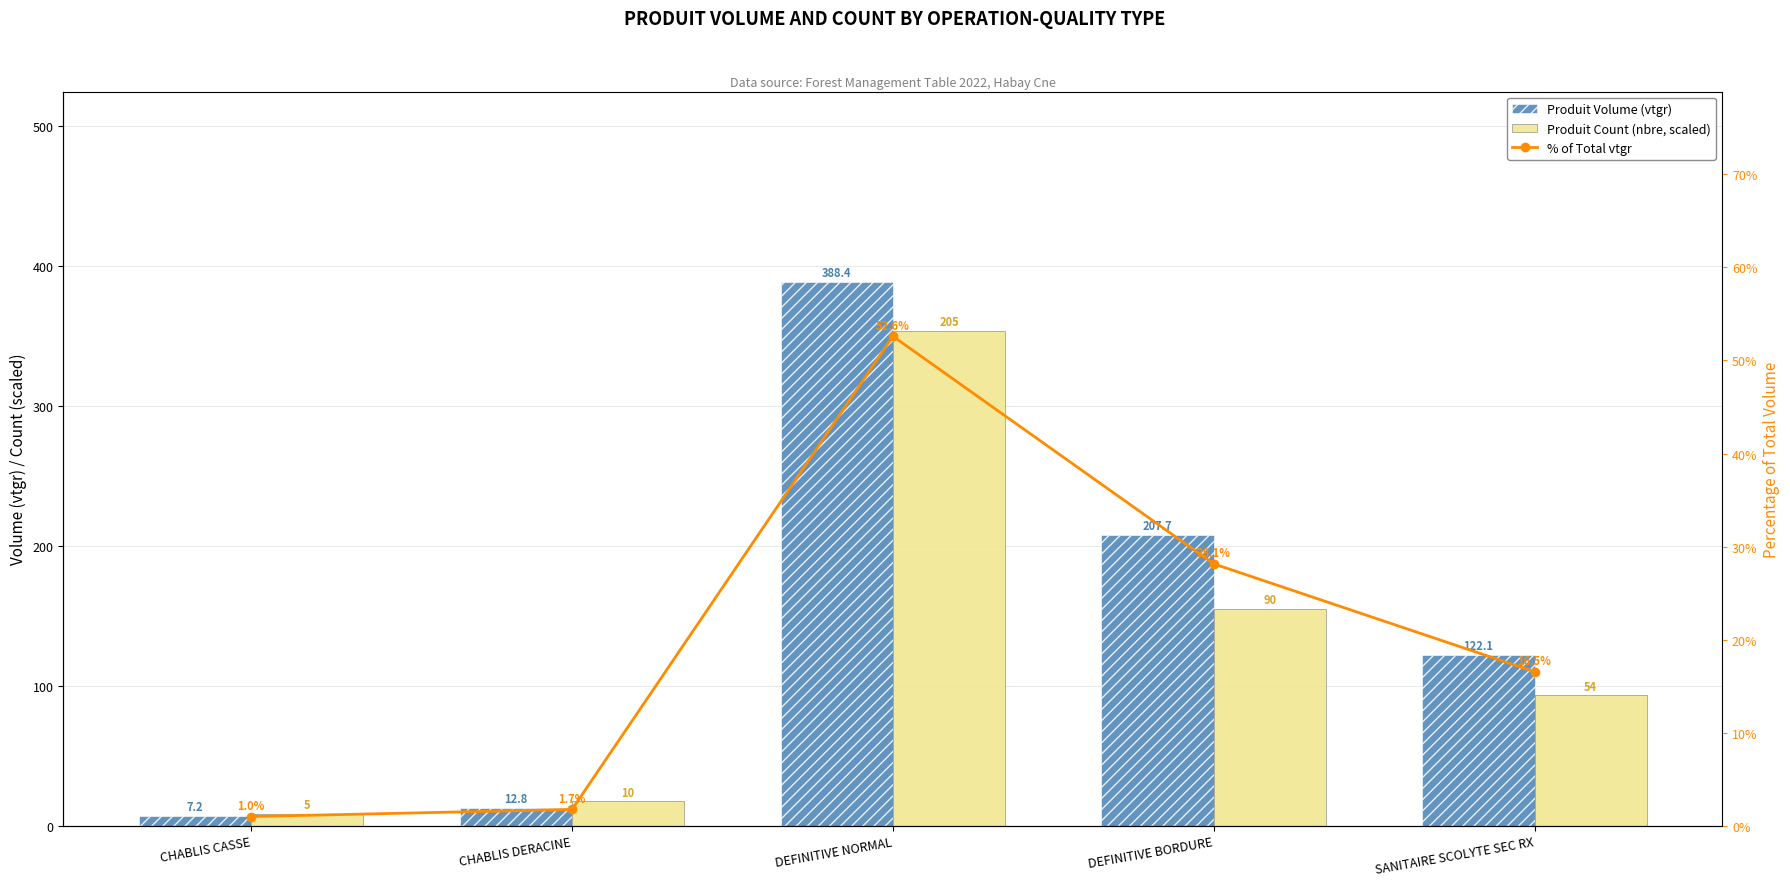

What is the maximum value shown in the chart?

388.4